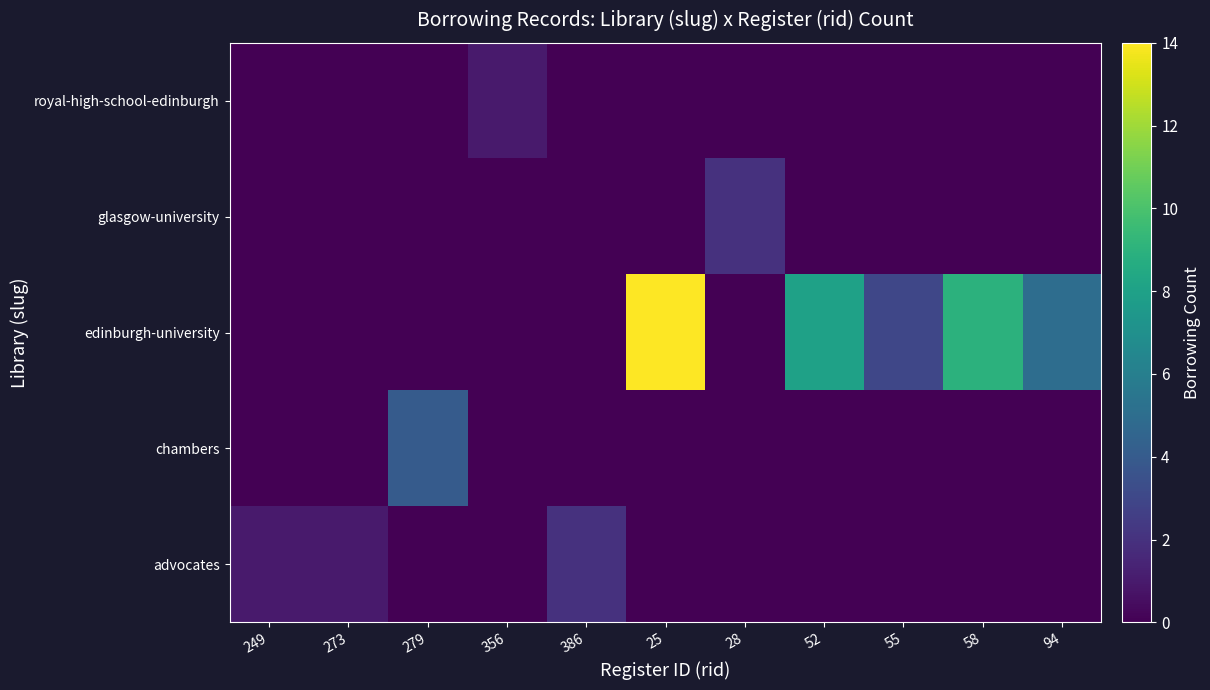

At how many categories does at least one series exceed 1?

8